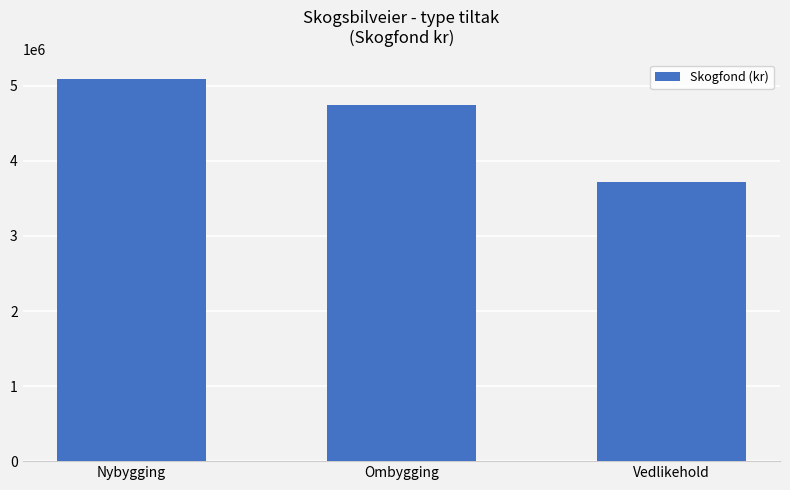

How many values are between 3721157 and 5096179?

3